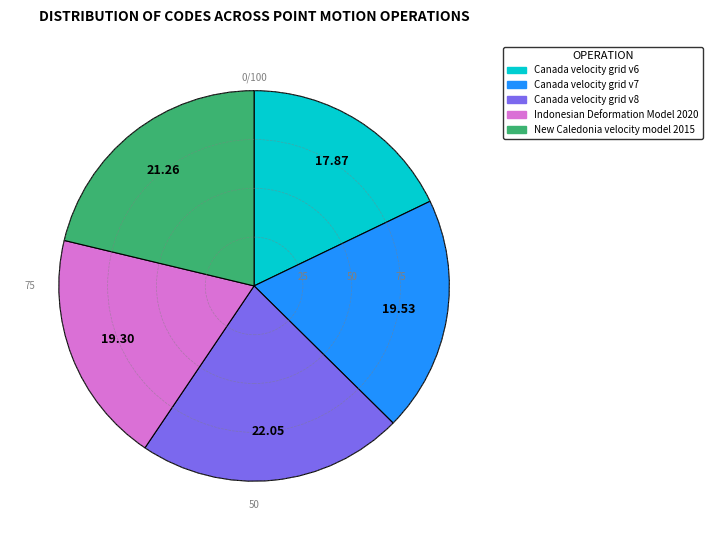

Does Indonesian Deformation Model 2020 account for over 50% of the chart?

No